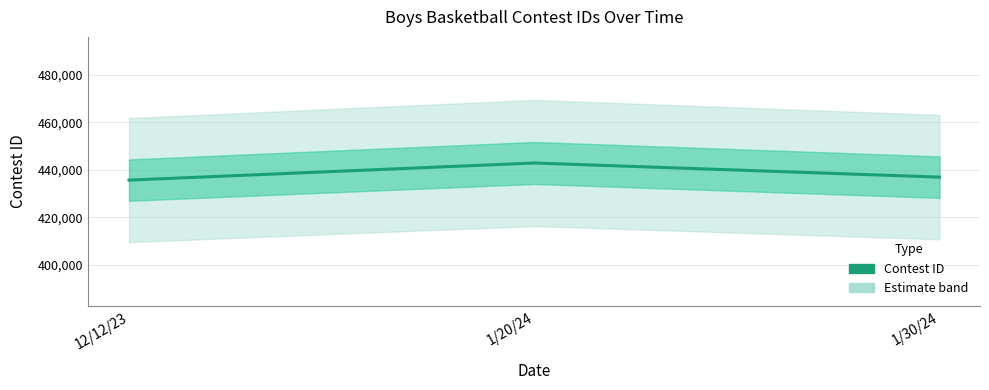

Which has a higher value, 1/20/24 or 1/30/24?

1/20/24